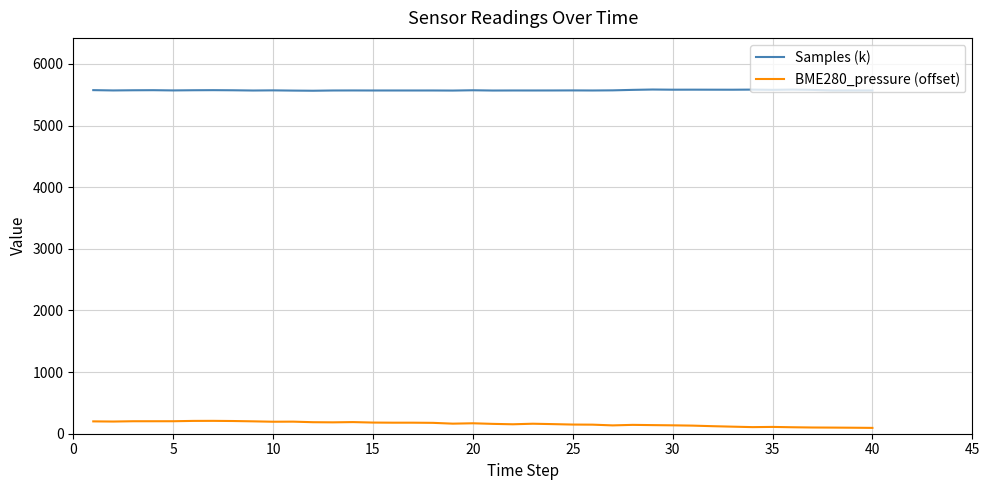

What is the lowest value of the Samples (k) series?

5565.1